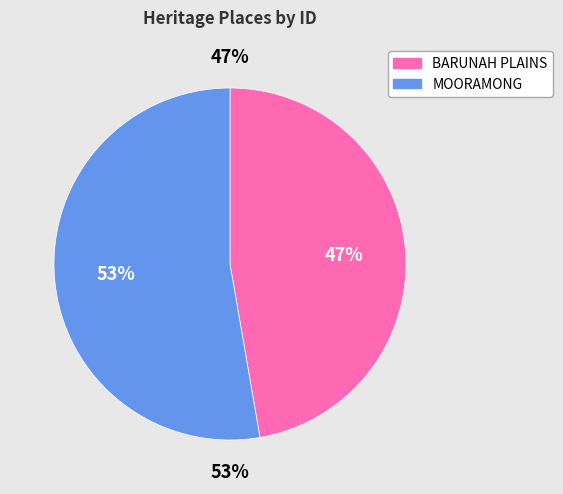

Do BARUNAH PLAINS and MOORAMONG together represent more than half of the pie?

Yes